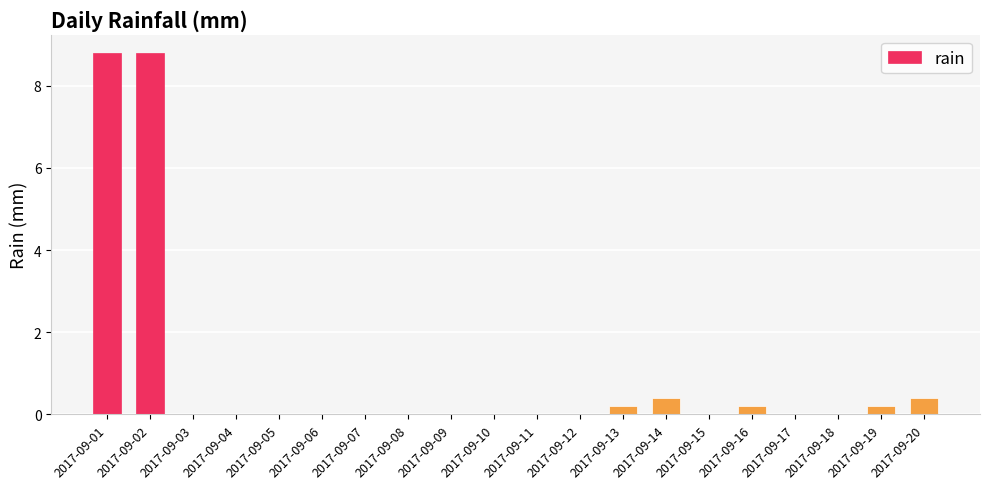

Reading left to right, extract all data points from this chart.

8.8	8.8	0.0	0.0	0.0	0.0	0.0	0.0	0.0	0.0	0.0	0.0	0.2	0.4	0.0	0.2	0.0	0.0	0.2	0.4